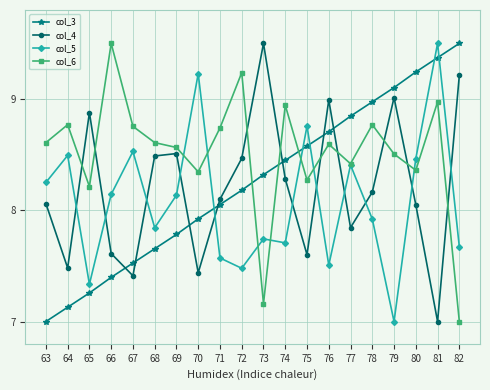

How many interior local valleys does the col_6 series have?

6